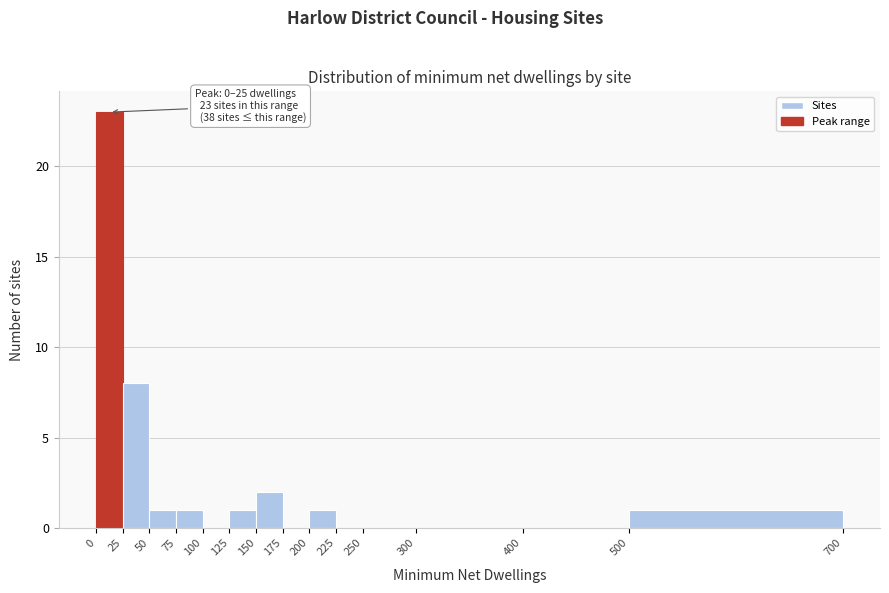

Which range on the x-axis has the tallest bar?

0 to 25